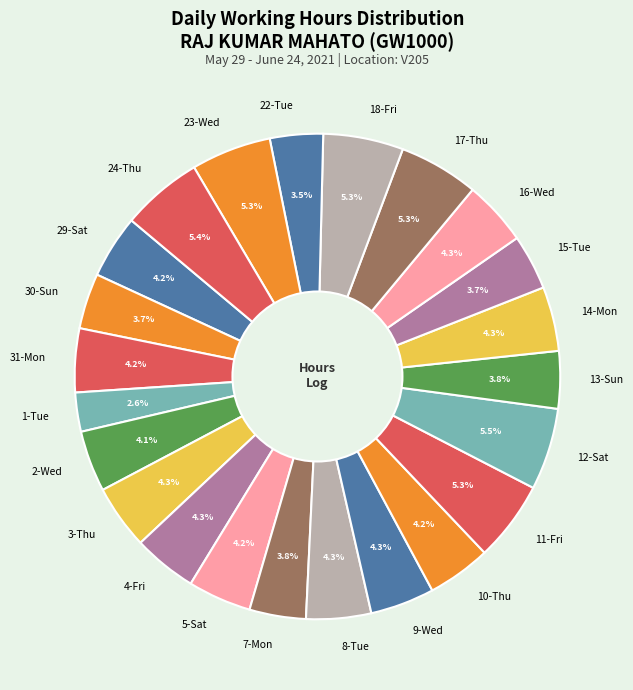

How many segments does this pie chart have?

23